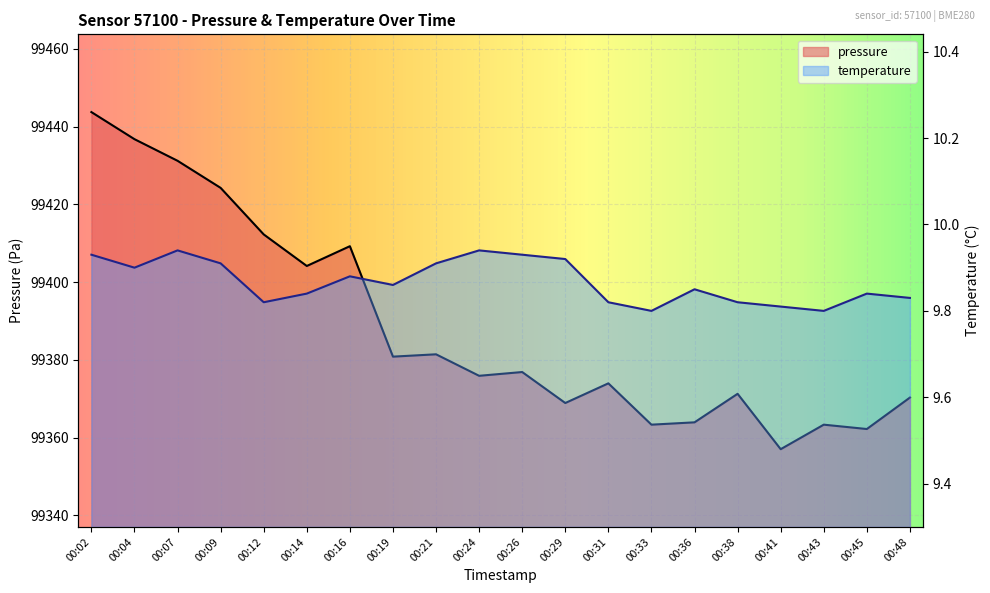

The temperature series shows 9.9 at 00:26. True or false?

True